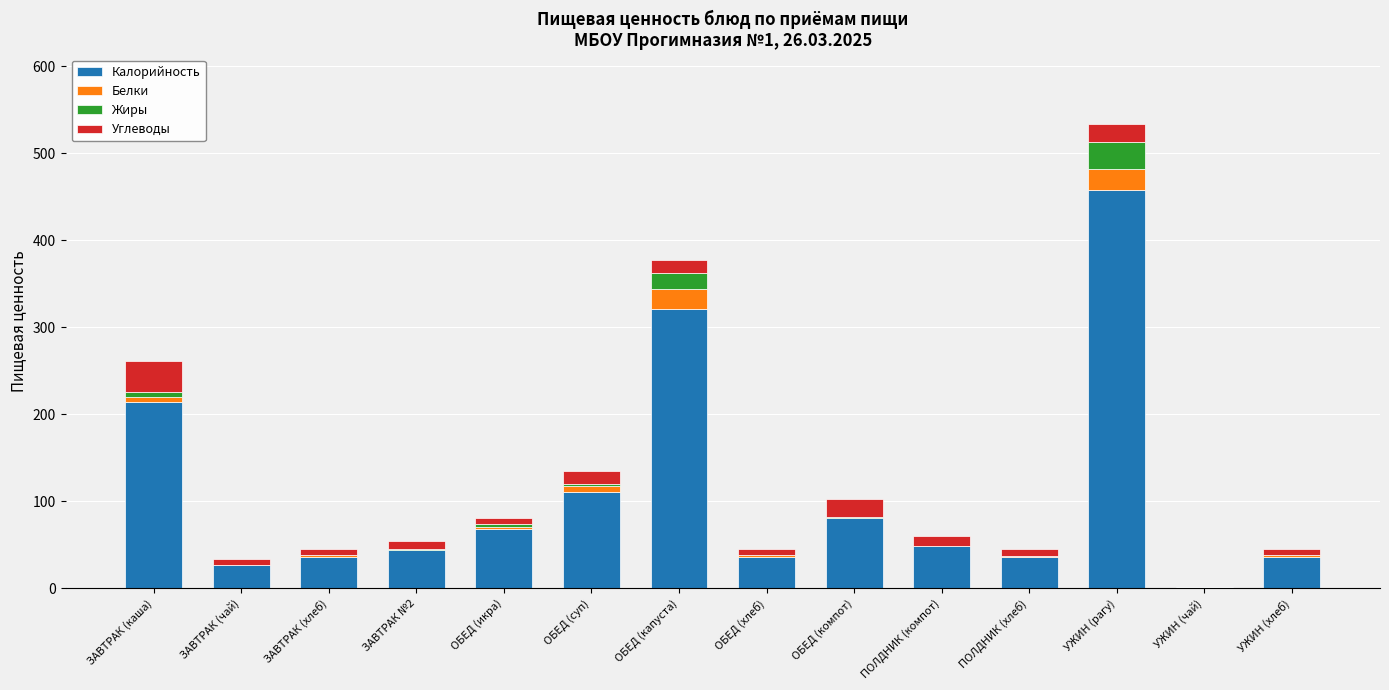

The Калорийность series shows 81.0 at ОБЕД (компот). True or false?

True